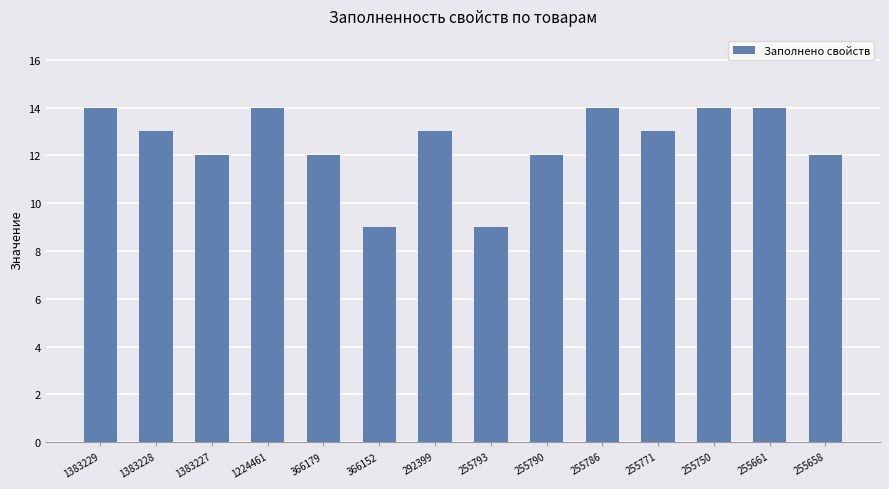

The chart shows a value of 3 at 255790. True or false?

False